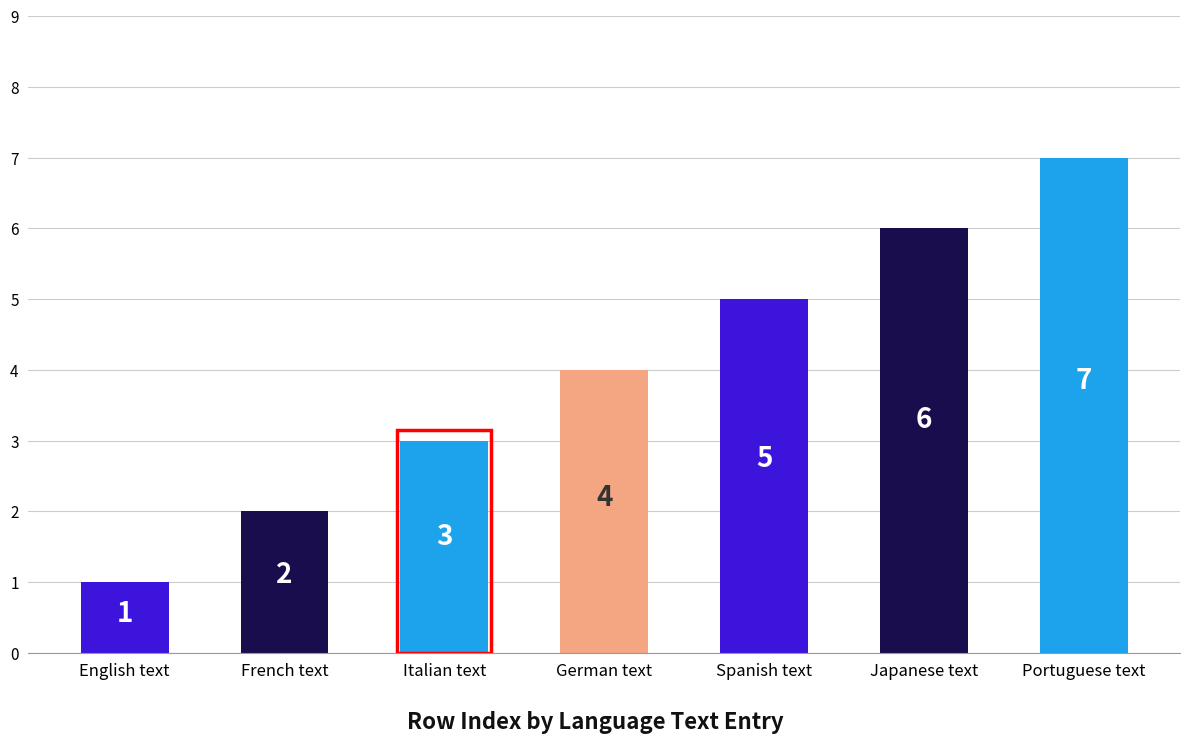

Count the values in the range 2 to 6.

5